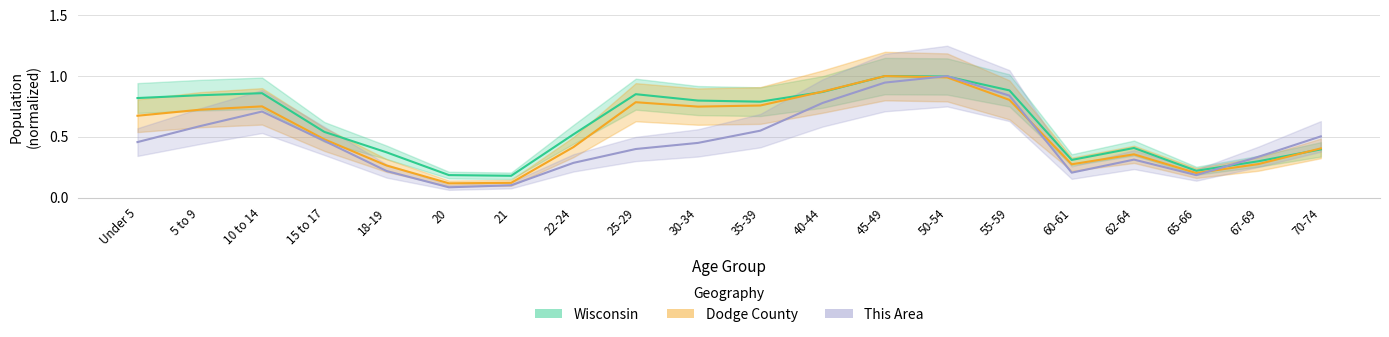

What is the lowest value of the This Area series?

0.1